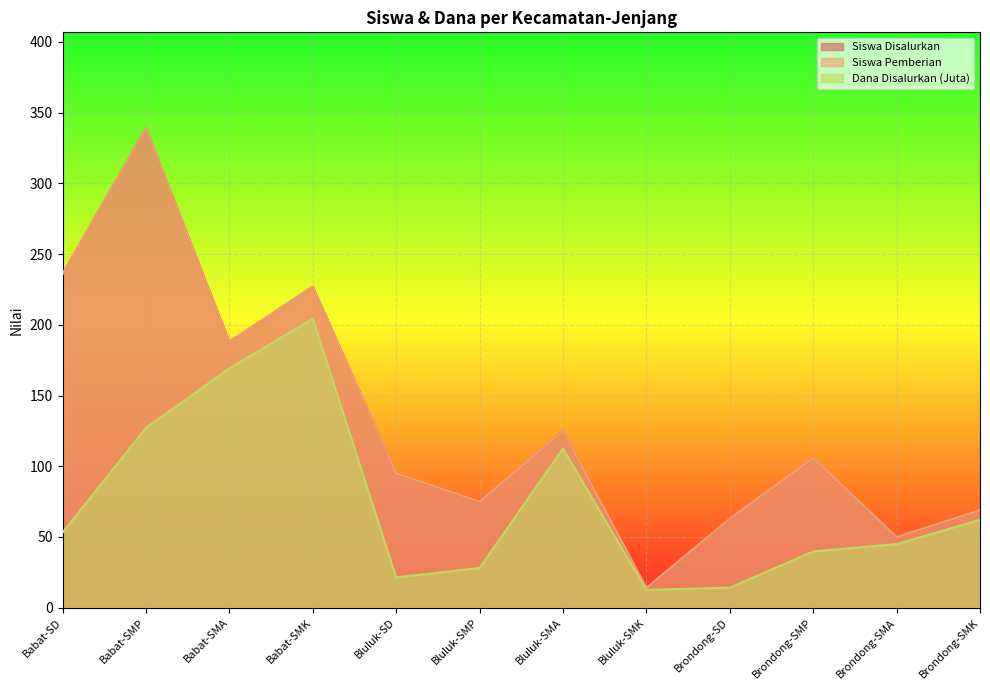

Reading left to right, extract all data points from this chart.

Siswa Disalurkan: 236.0	339.0	188.0	227.0	95.0	75.0	125.0	14.0	63.0	106.0	50.0	69.0
Siswa Pemberian: 236.0	339.0	188.0	227.0	95.0	75.0	125.0	14.0	63.0	106.0	50.0	69.0
Dana Disalurkan (Juta): 53.1	127.1	169.2	204.3	21.4	28.1	112.5	12.6	14.2	39.8	45.0	62.1